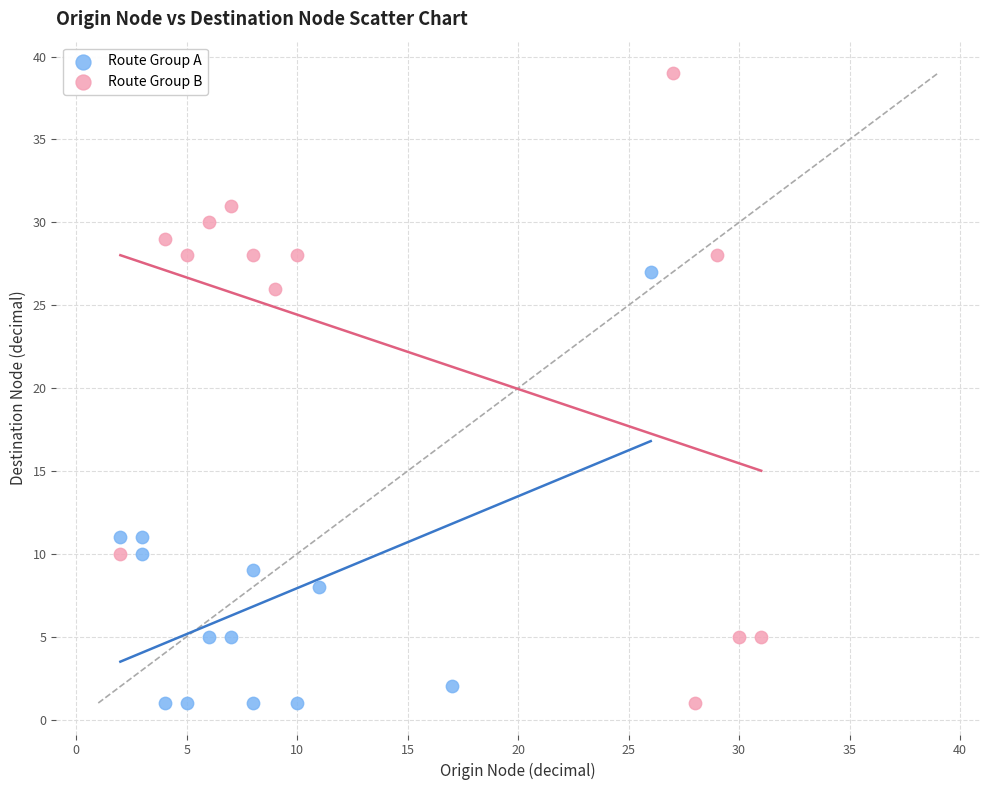

Which series has the widest spread of Y values?

Route Group B